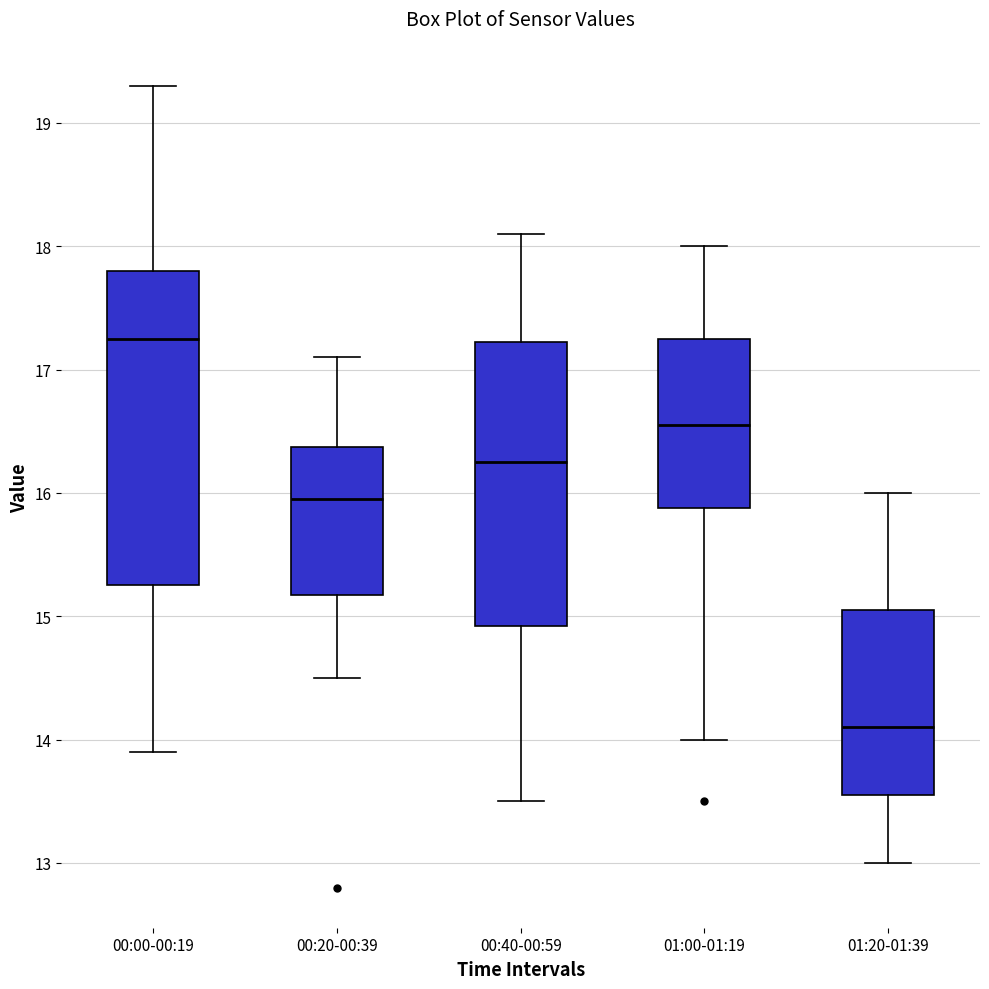

Comparing the boxes themselves (not the whiskers), which one is the tallest?

00:00-00:19